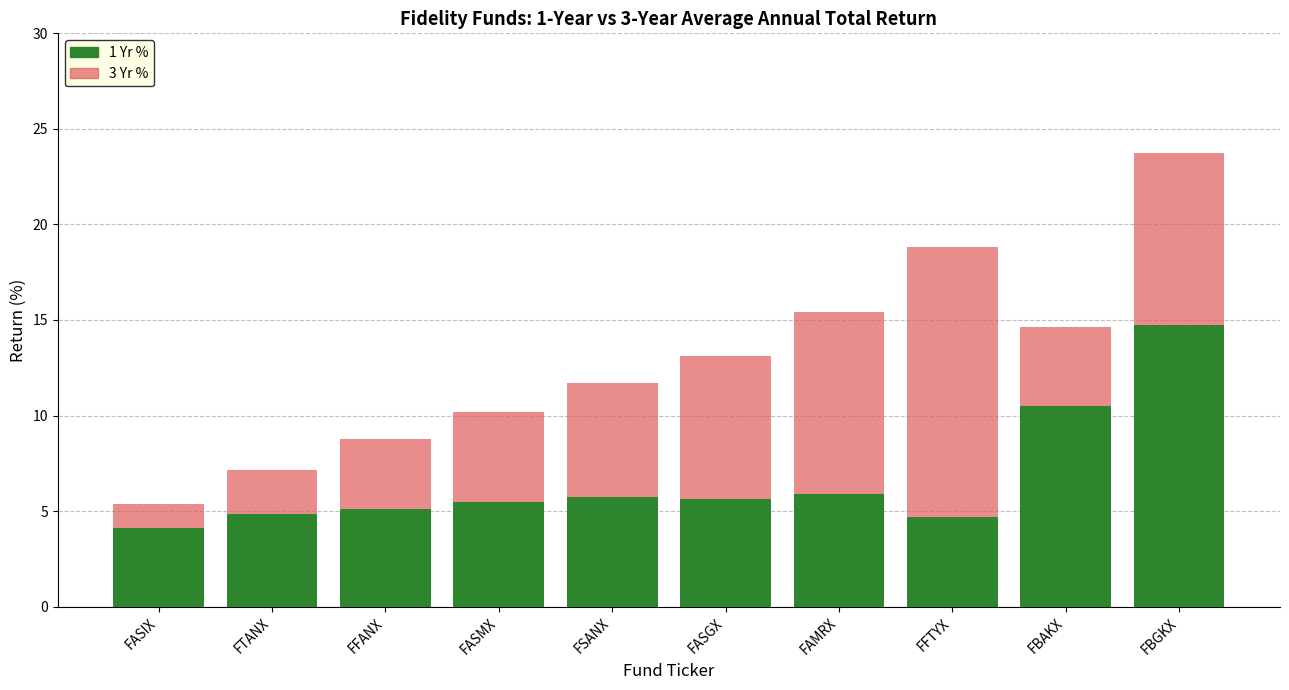

What is the greatest value displayed?

23.8